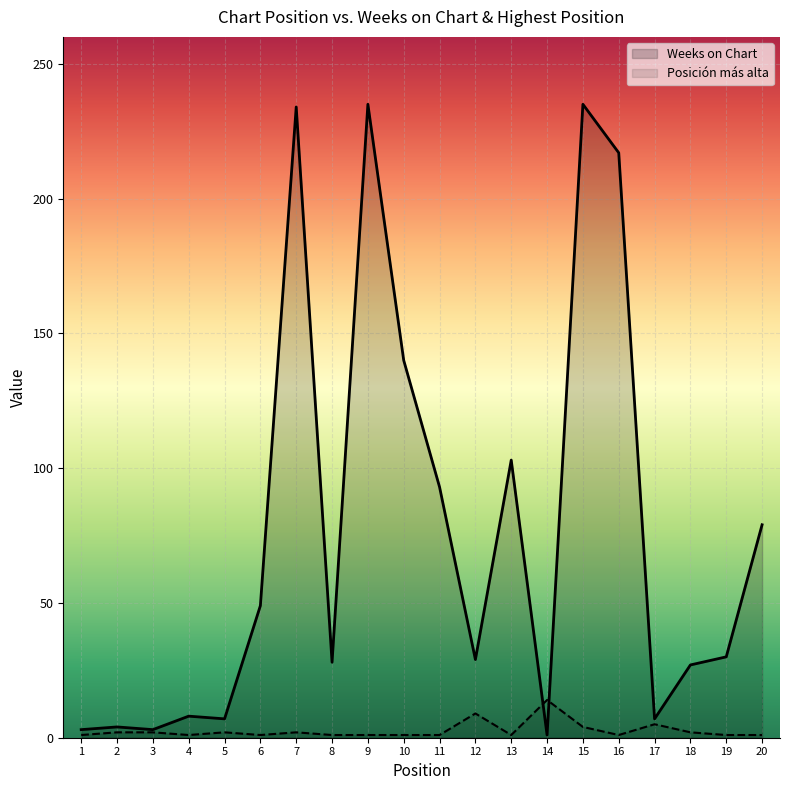

Which series changed the most between 5 and 7?

Weeks on Chart